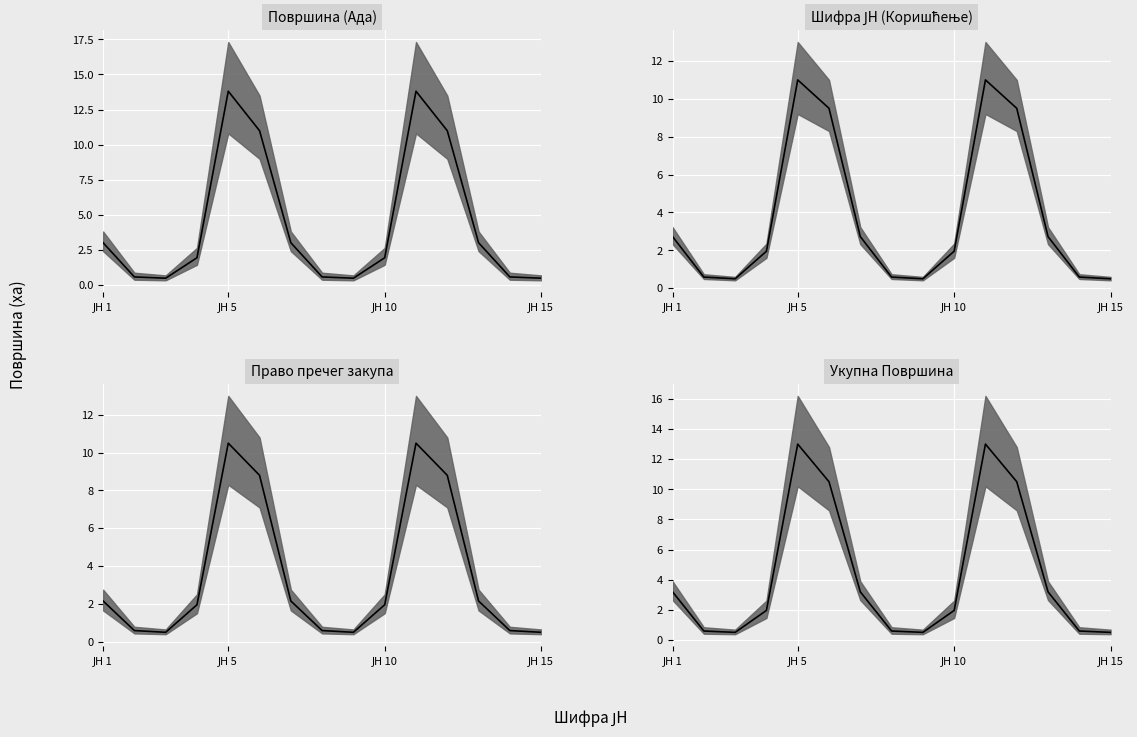

How many values are below 1?

6